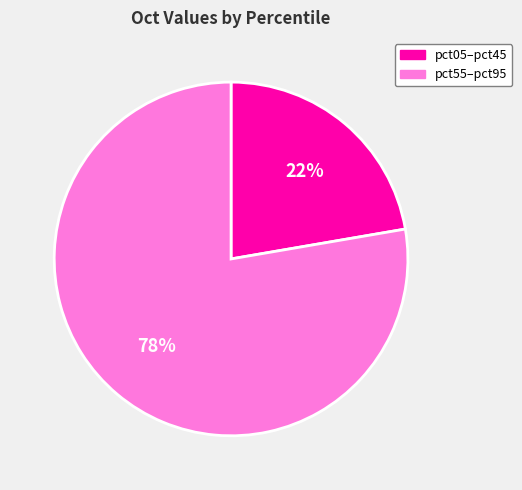

Count the number of slices in the pie.

2